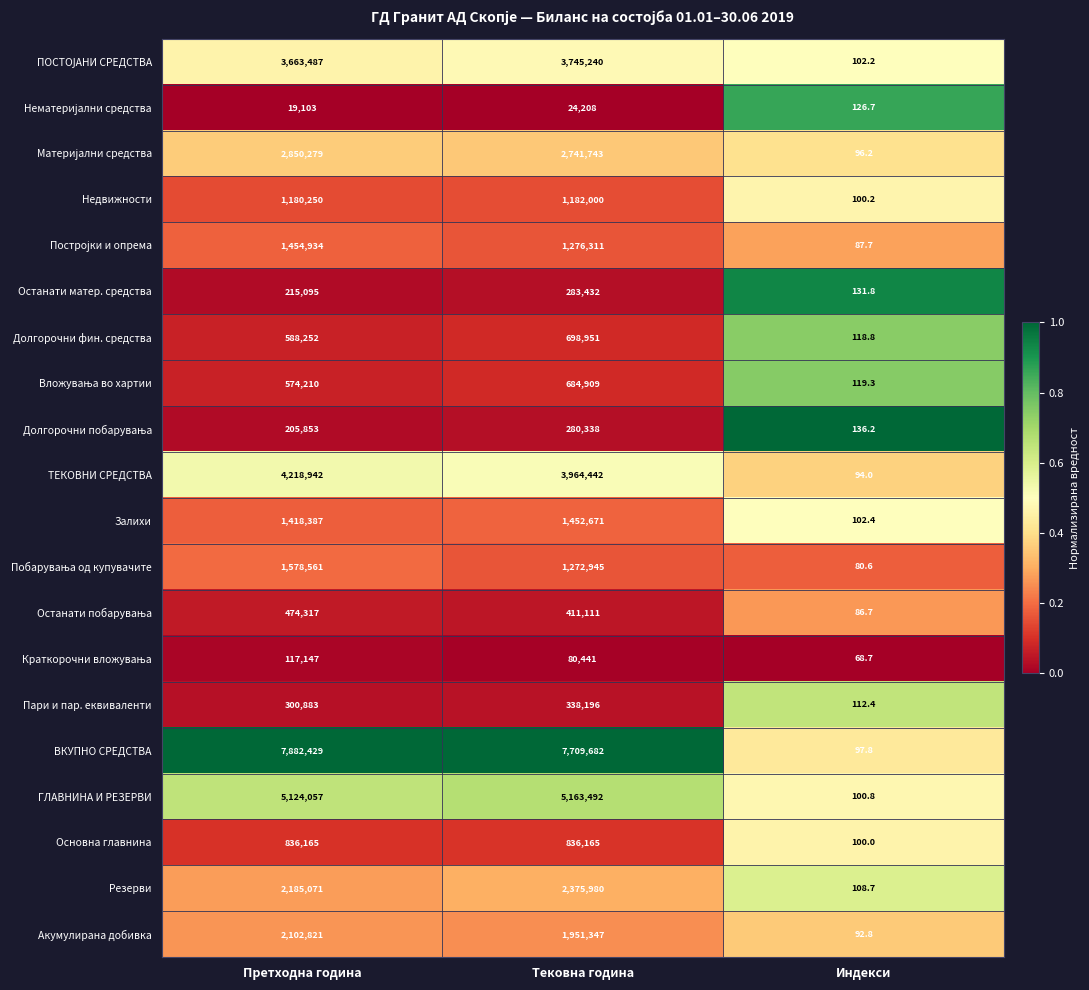

Which series has the largest total across all categories?

ВКУПНО СРЕДСТВА